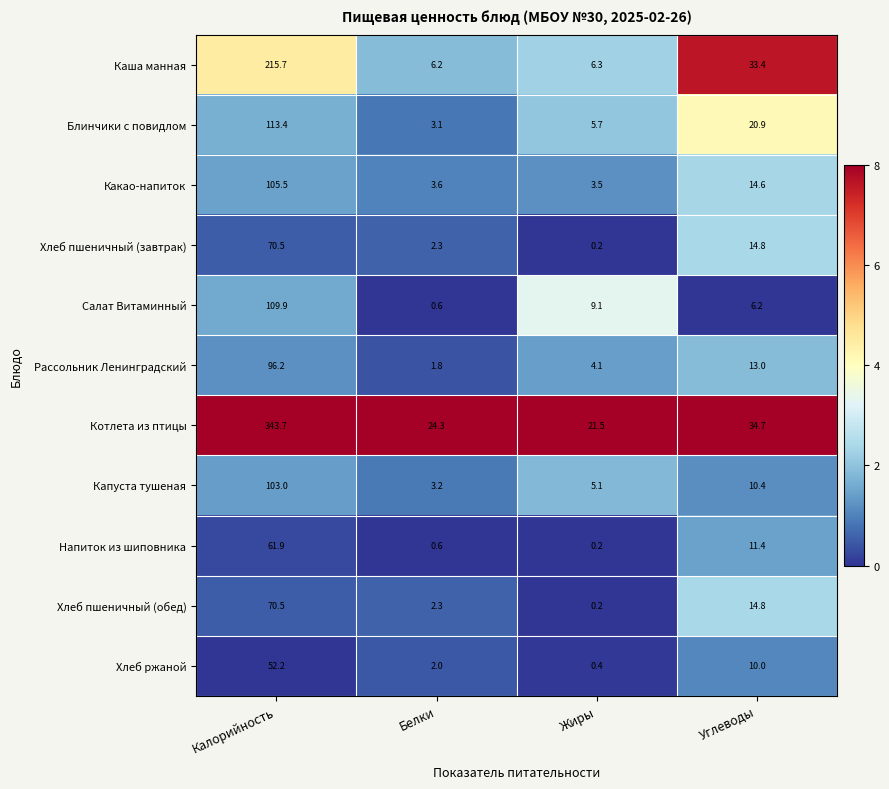

At how many categories does at least one series exceed 6?

4